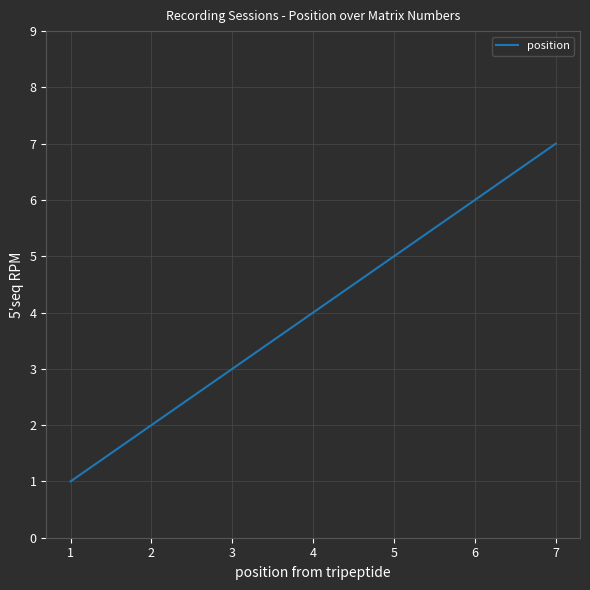

At which category does the chart reach its peak across all series?

7